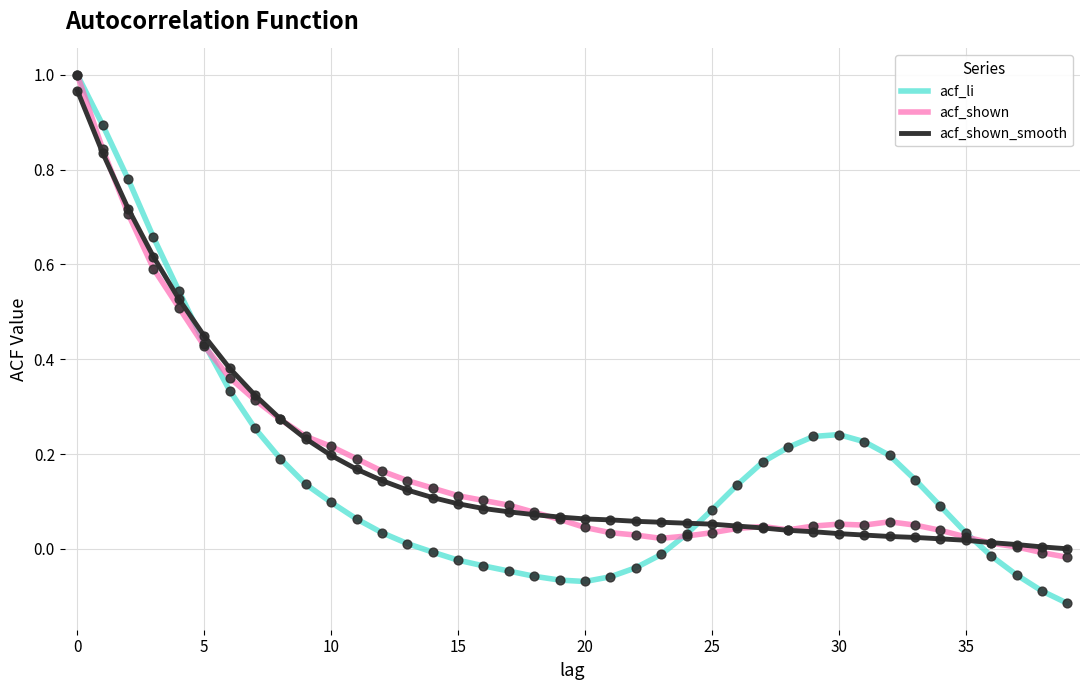

Which series has the widest spread of values?

acf_li